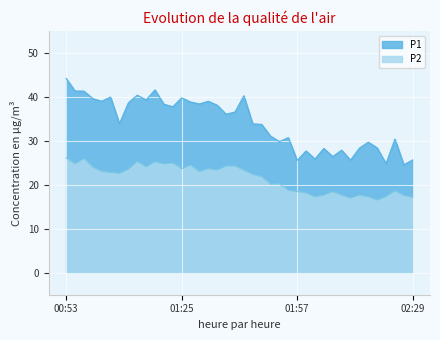

The value of P2 at 00:53 is 9.8. True or false?

False